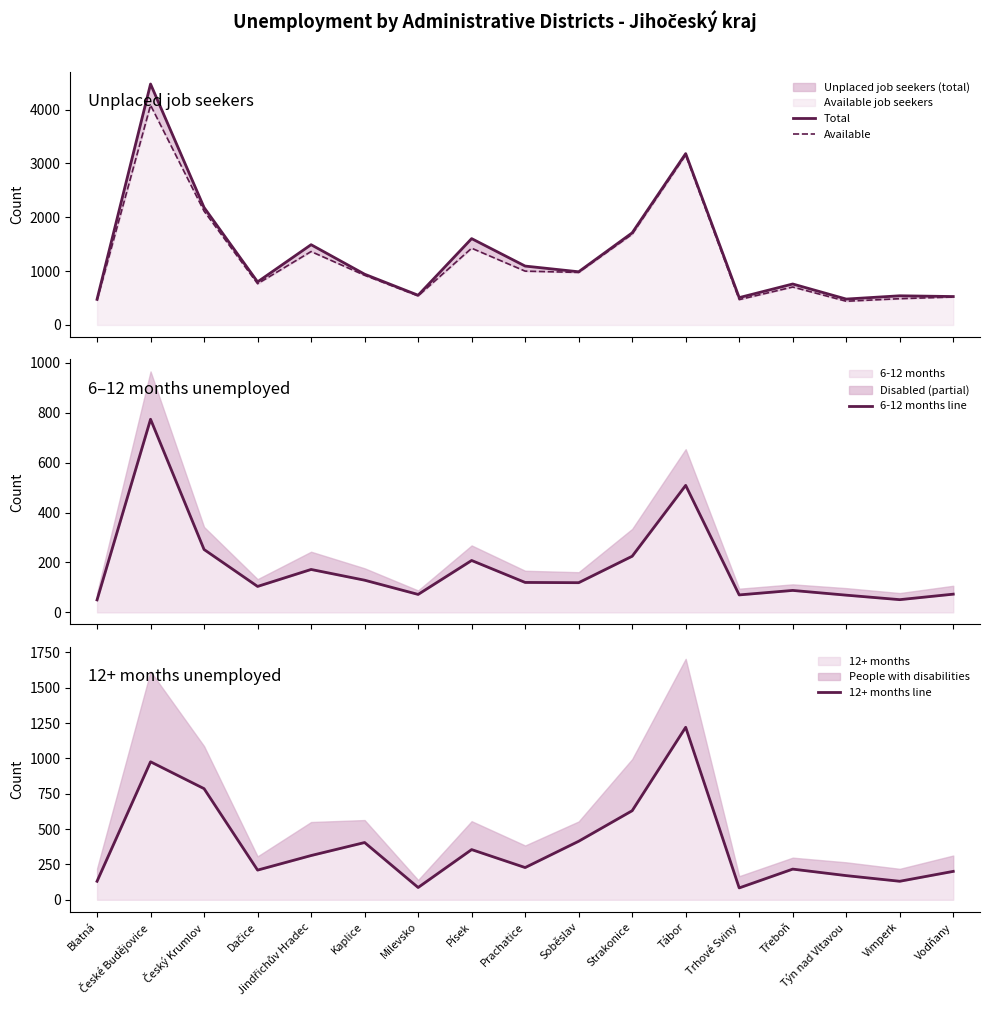

What is the sum of all Available values?

21119